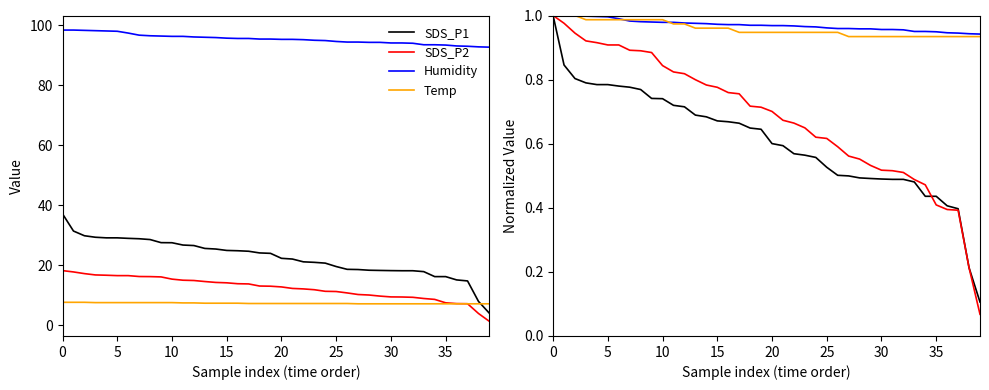

What is the approximate value of SDS_P1 at 25?

0.5